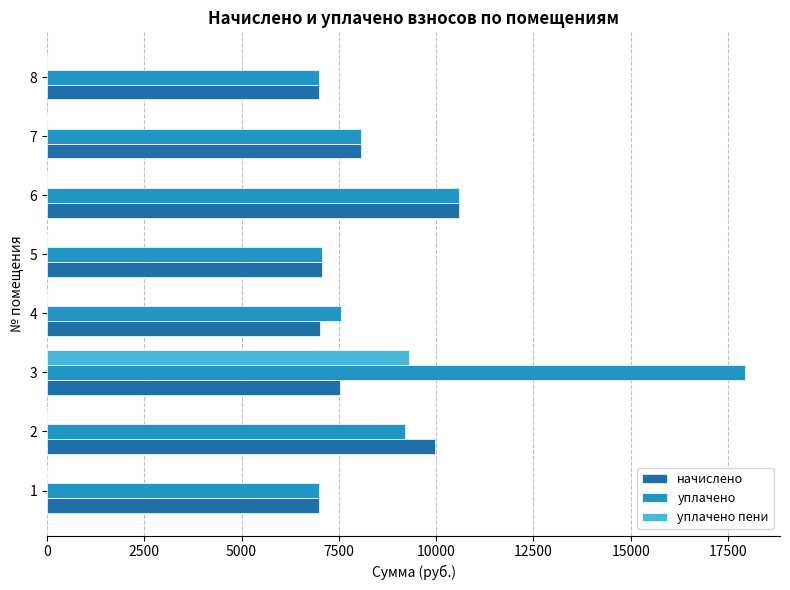

At which category is the sum across all series the highest?

3